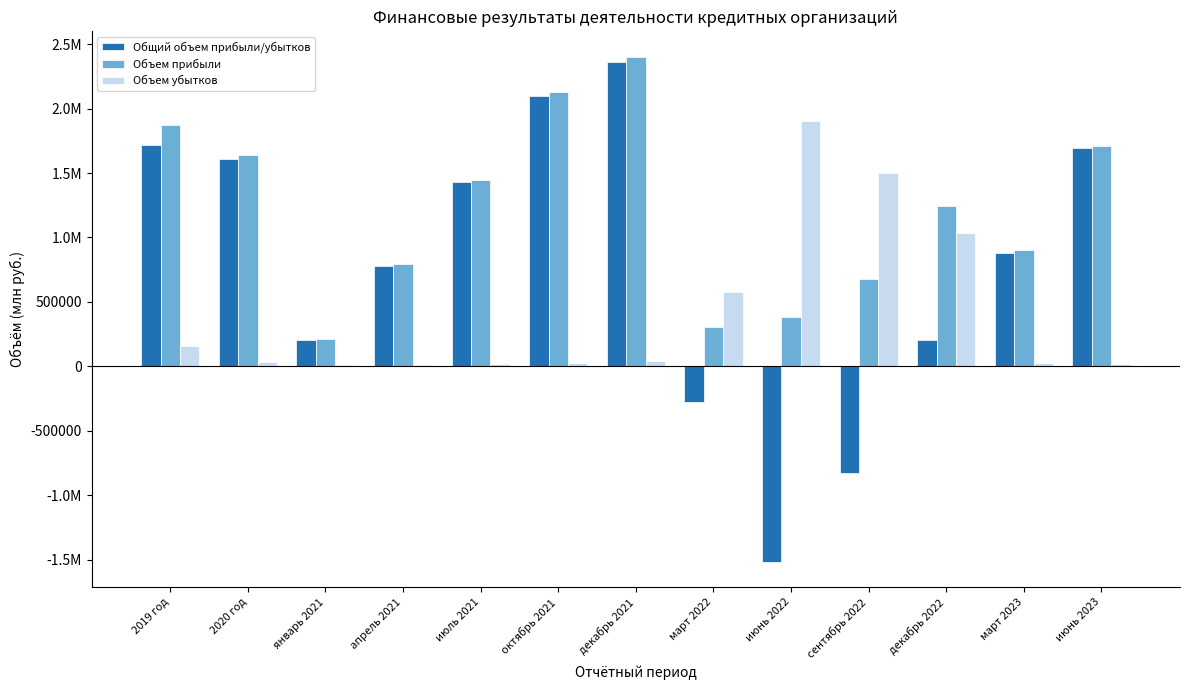

At which category is the sum across all series the highest?

декабрь 2021